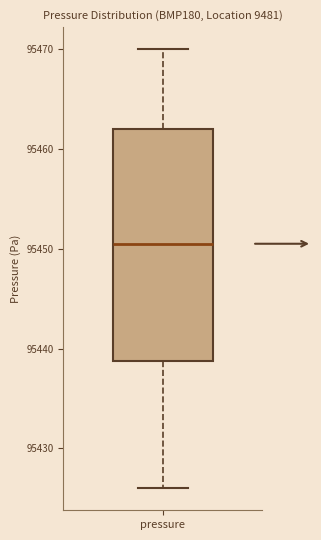

Transcribe this box plot: give where the median line is, the range the box spans, and where the two whiskers end, as read against the y-axis. The values are not printed on the chart, so give them approximately, as read against the axis.

median 95451, box 95439 to 95462, whiskers 95426 to 95470